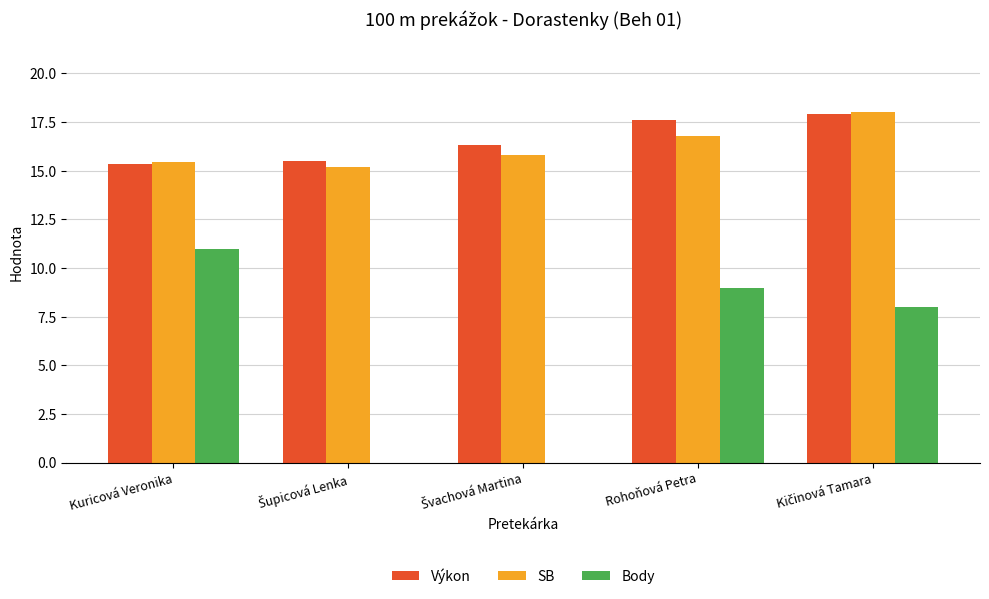

The Body series shows 5.6 at Rohoňová Petra. True or false?

False